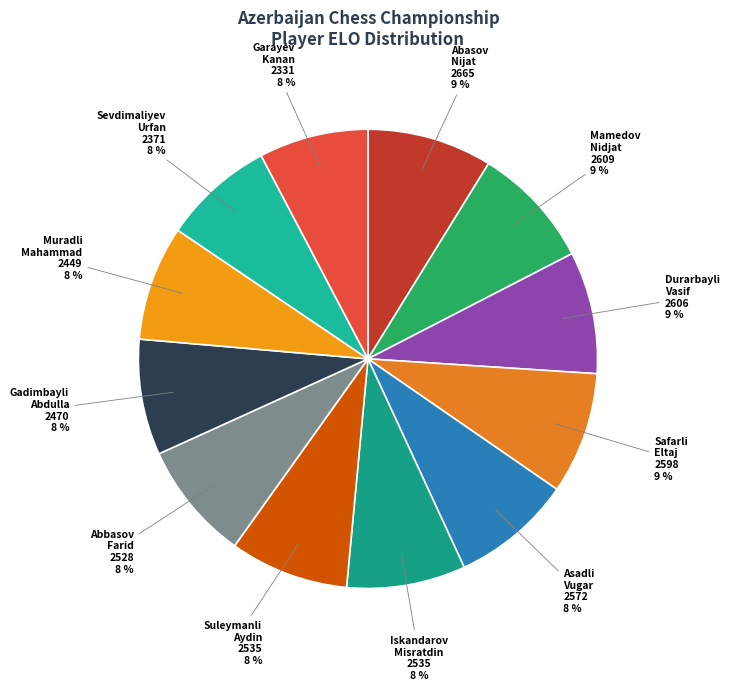

To the nearest percent, what percentage of the pie is Mamedov Nidjat?

9%